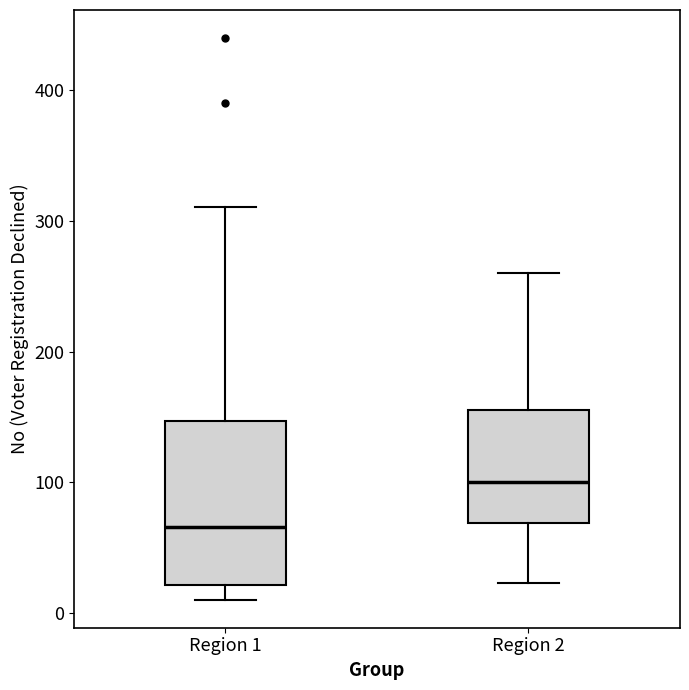

Reading left to right, read every box against the y-axis: the position of its median line, the range the box covers, and the ends of its whiskers. The values are not printed on the chart, so give them approximately, as read against the axis.

Region 1: median 70, box 20 to 150, whiskers 10 to 310
Region 2: median 100, box 70 to 160, whiskers 20 to 260